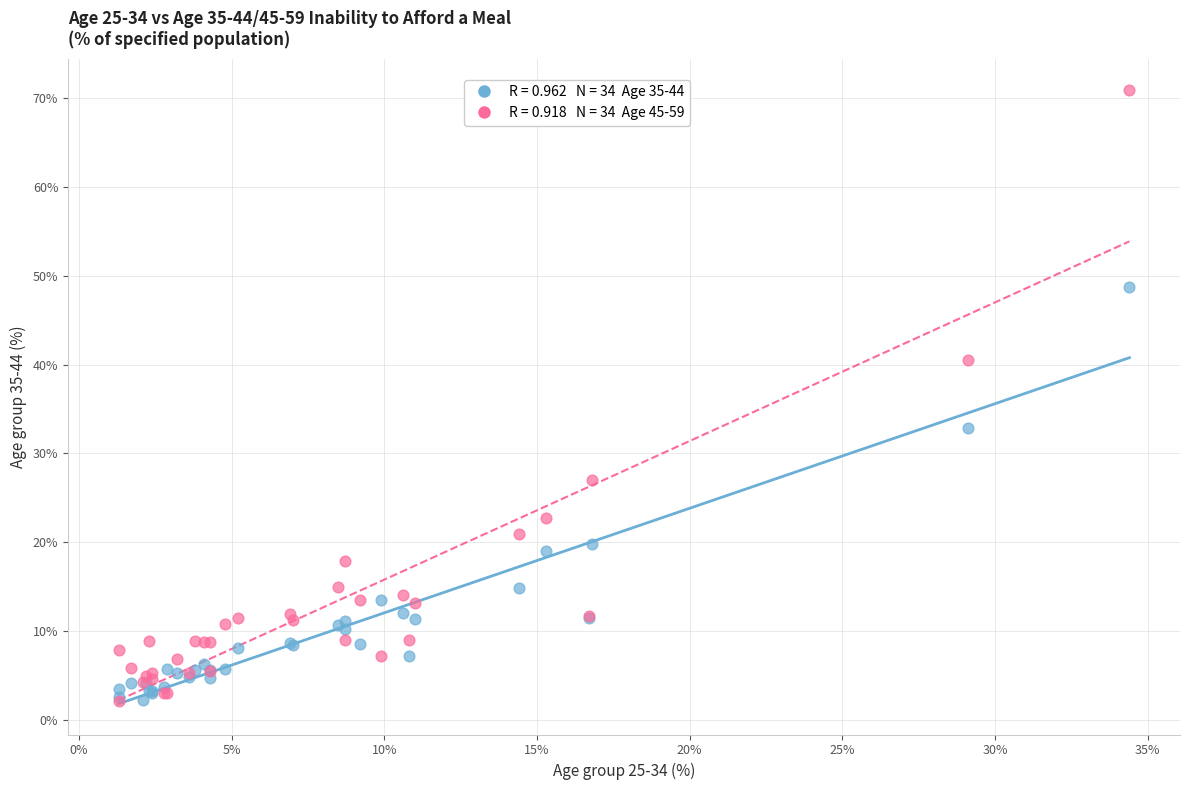

Across all series, what Y value is closest to 36?

32.9